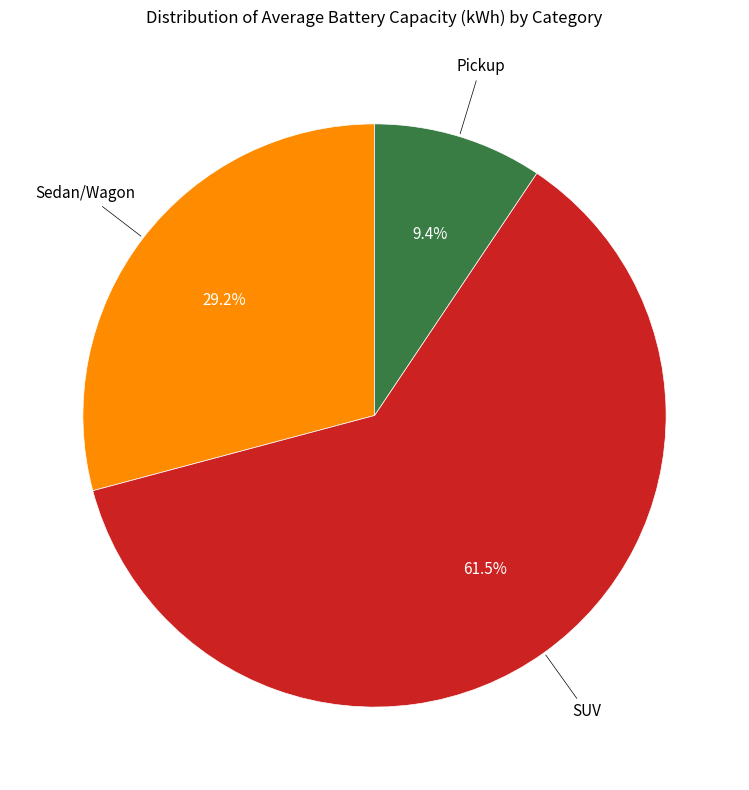

Is there a majority slice in this chart?

Yes